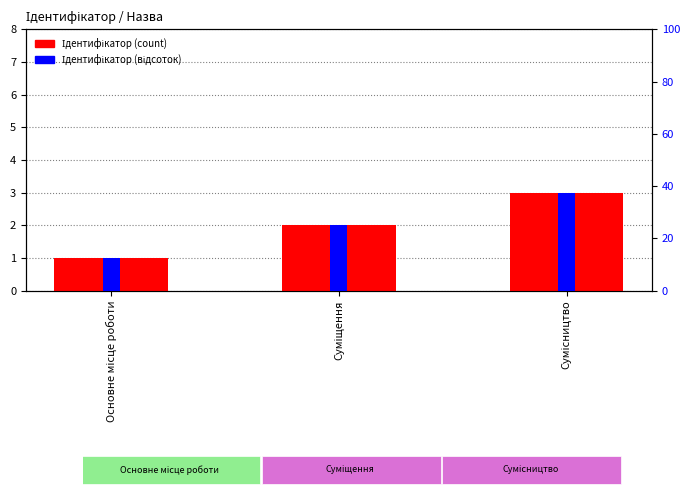

Which series has the largest total across all categories?

Ідентифікатор (відсоток)